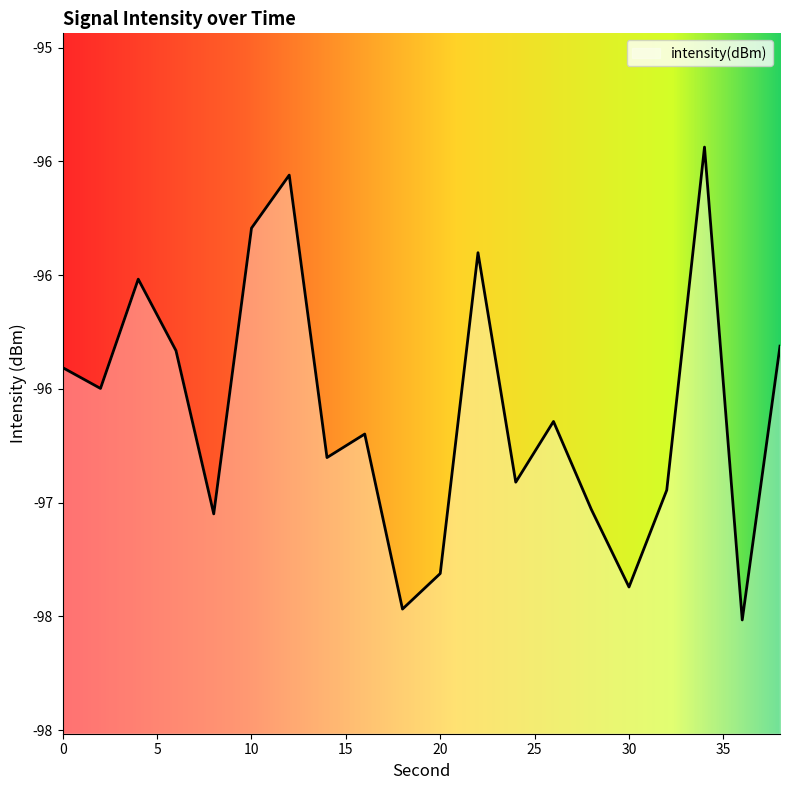

How many lines are shown in the chart?

1